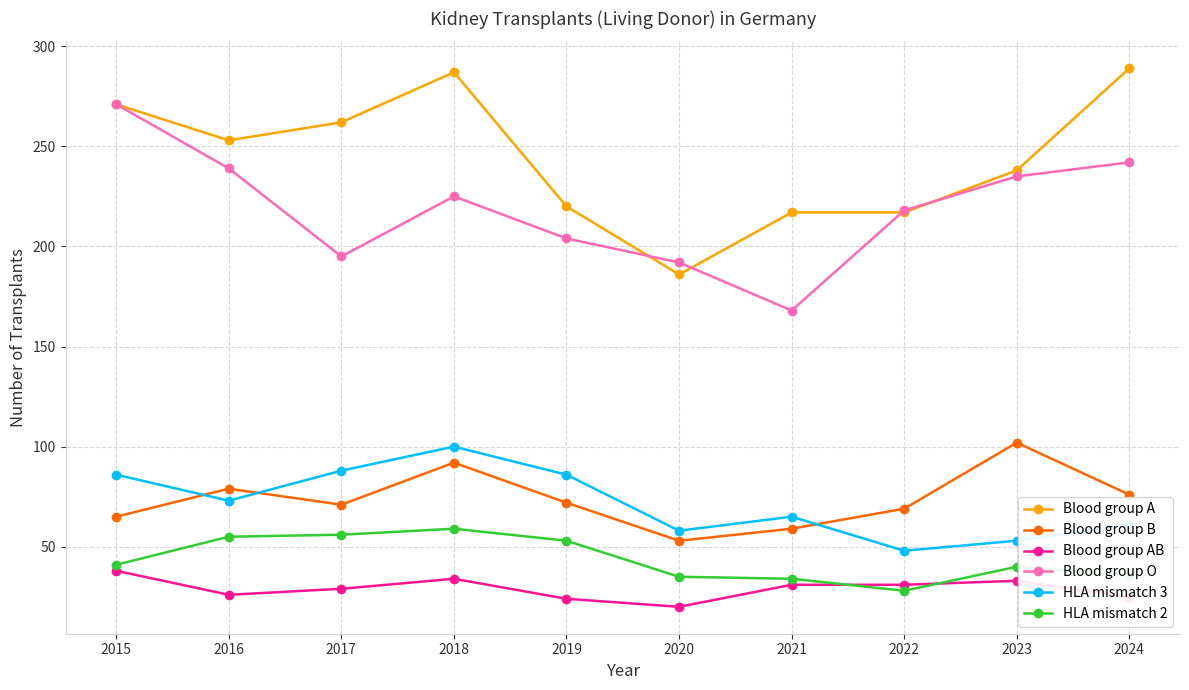

What are all the series names shown in the legend?

Blood group A, Blood group B, Blood group AB, Blood group O, HLA mismatch 3, HLA mismatch 2